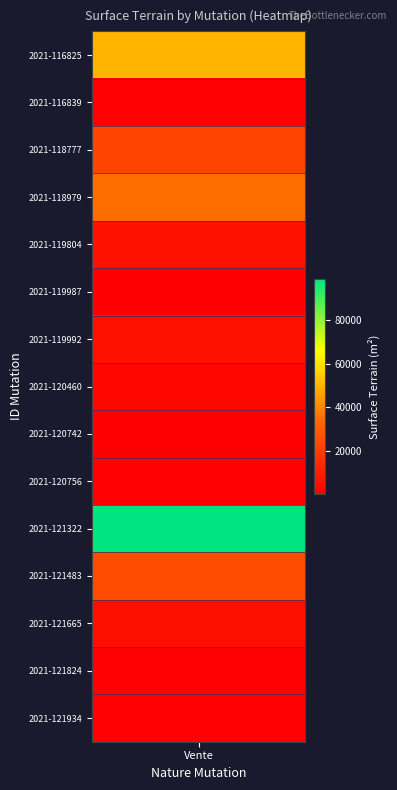

Is it true that the value at 2021-120742 is 724?

True